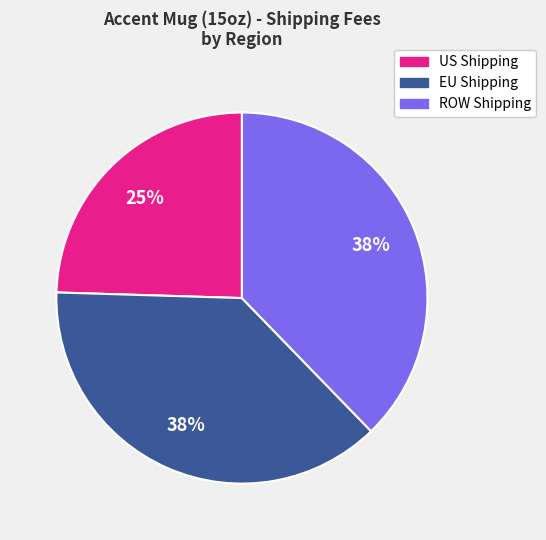

Combined, do ROW Shipping and EU Shipping account for over 50%?

Yes